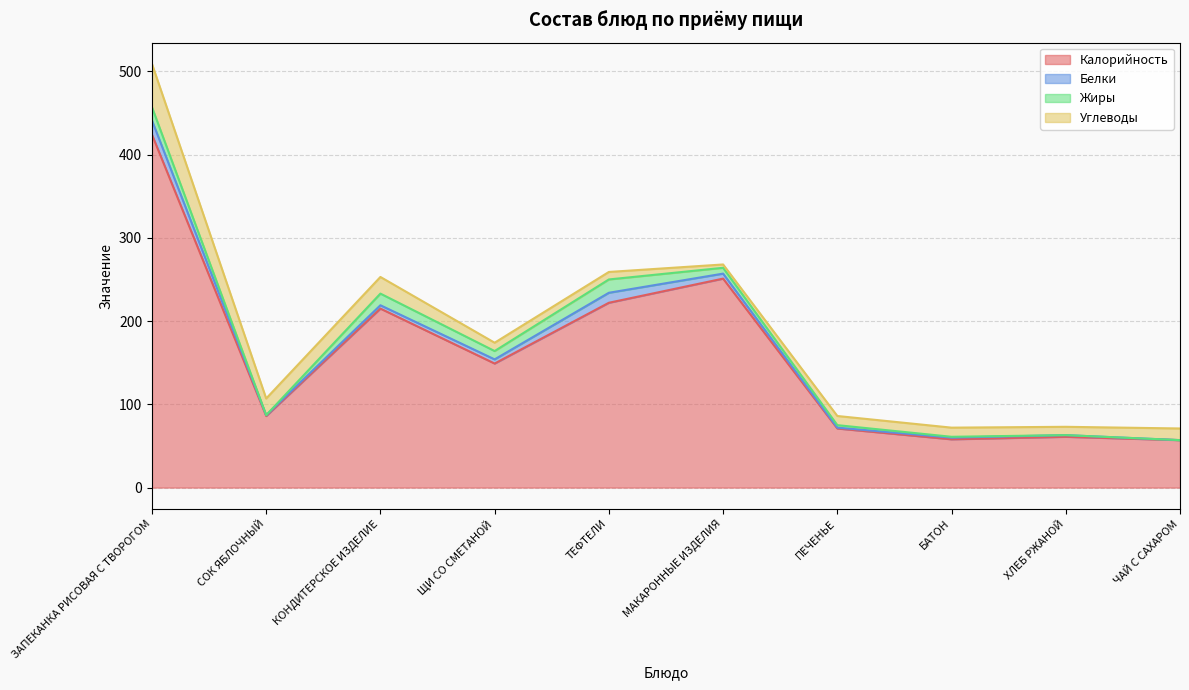

True or false: Калорийность and Белки cross at least once.

False